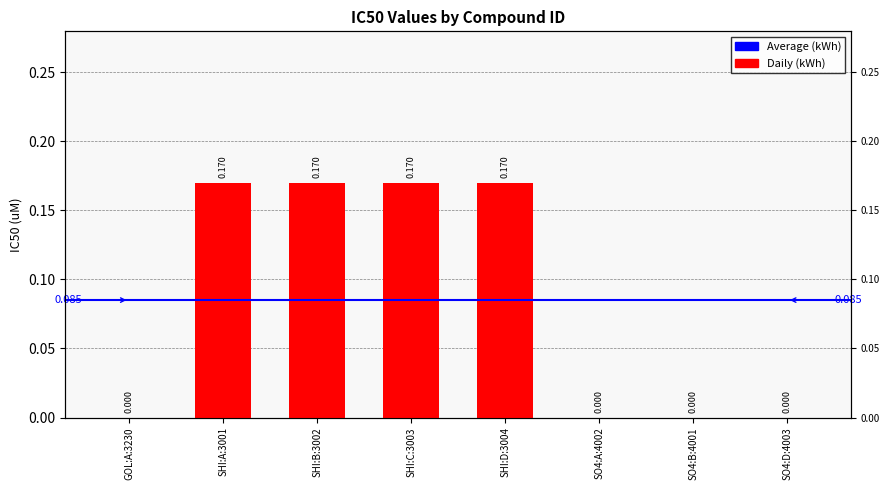

Reading left to right, what are all the values shown in this chart?

0.0	0.2	0.2	0.2	0.2	0.0	0.0	0.0